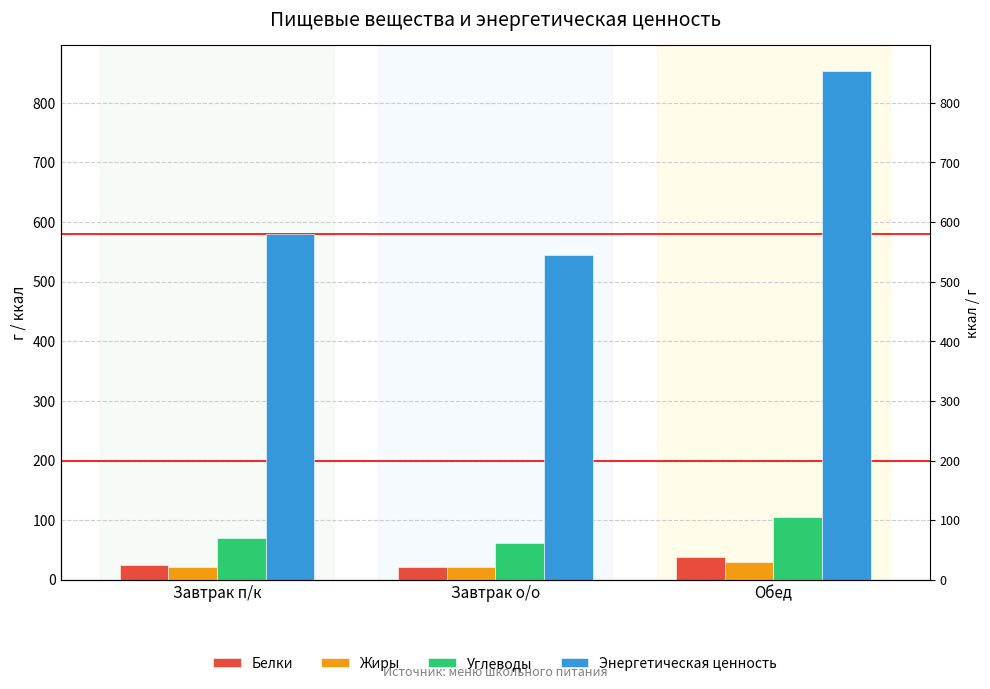

The Белки series shows 24.9 at Завтрак п/к. True or false?

True